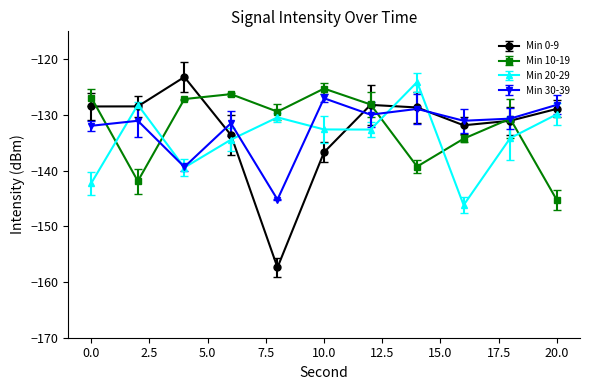

True or false: Min 0-9 and Min 30-39 cross at least once.

True